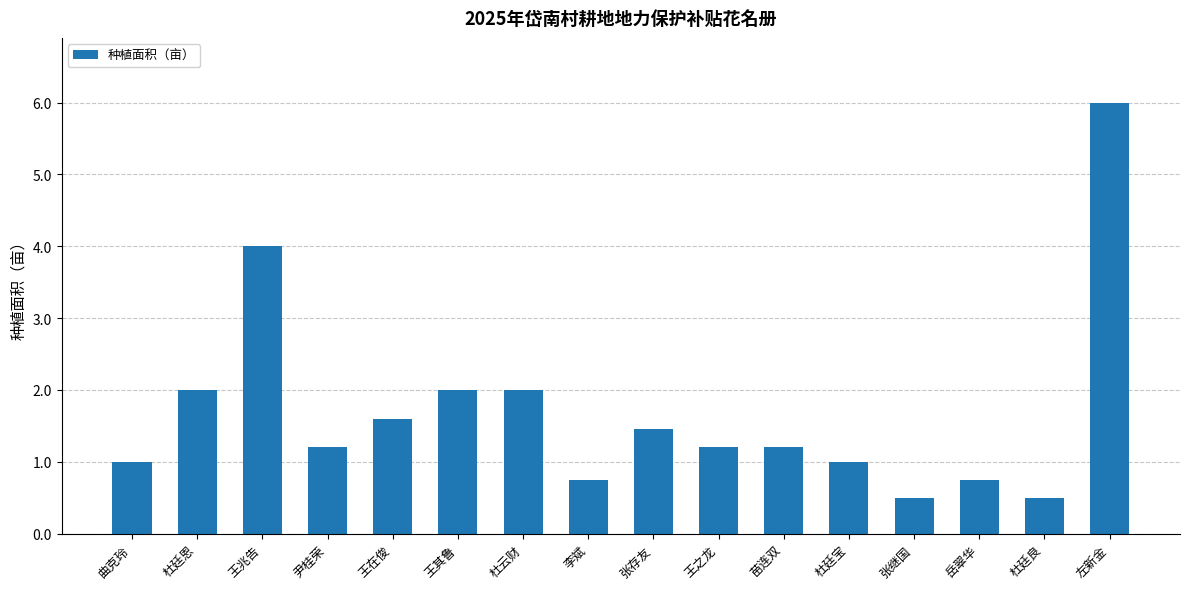

What is the average value?

1.7